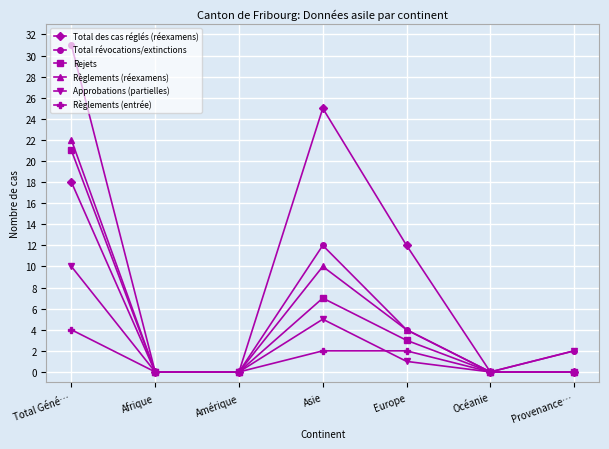

What is the difference between the maximum and minimum values in the Règlements (entrée) series?

4